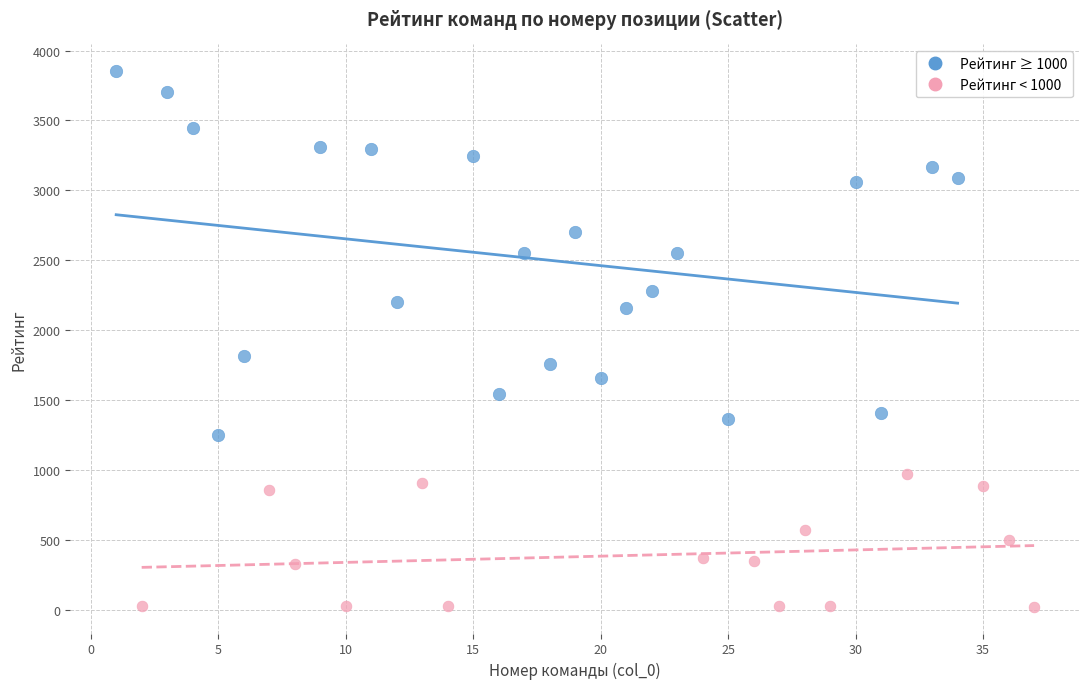

Which series reaches the maximum Y coordinate?

Рейтинг ≥ 1000